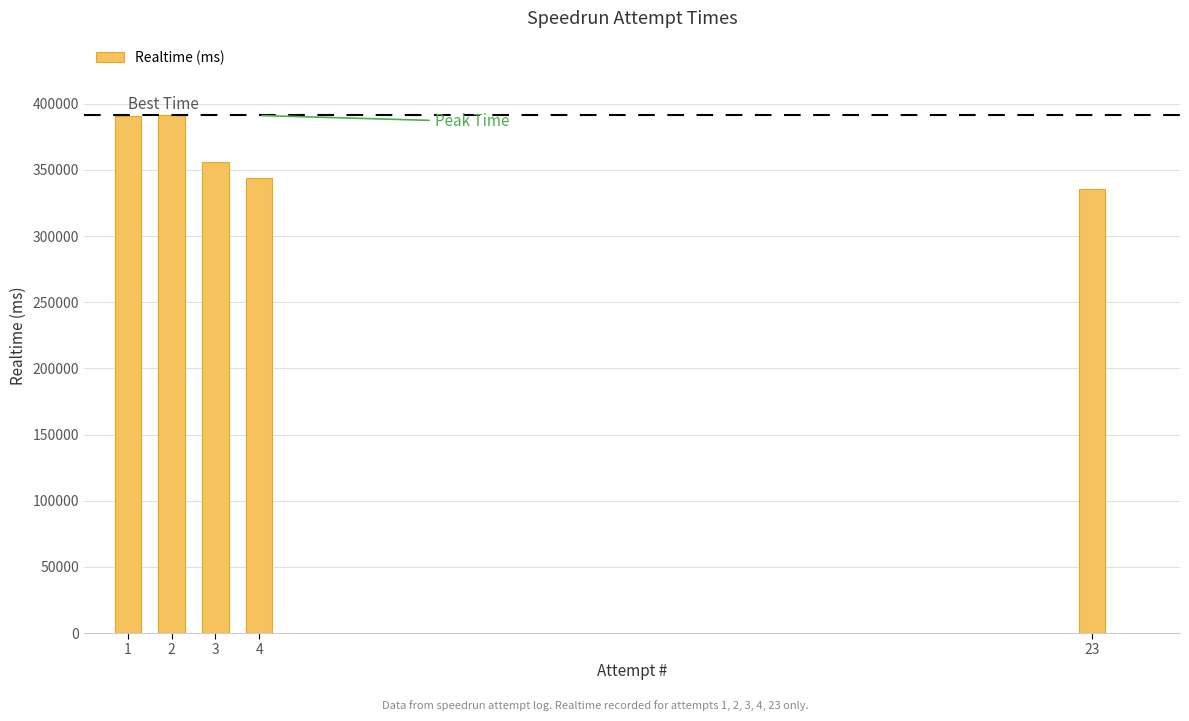

What is the average value?

363432